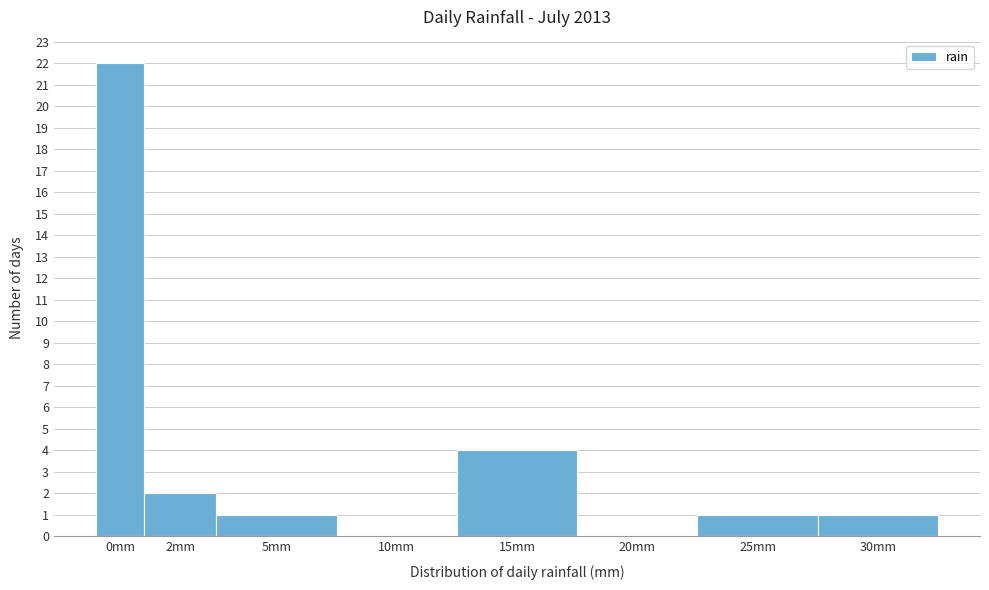

Reading left to right, list all the values displayed in this chart.

0mm=22	2mm=2	5mm=1	10mm=0	15mm=4	20mm=0	25mm=1	30mm=1